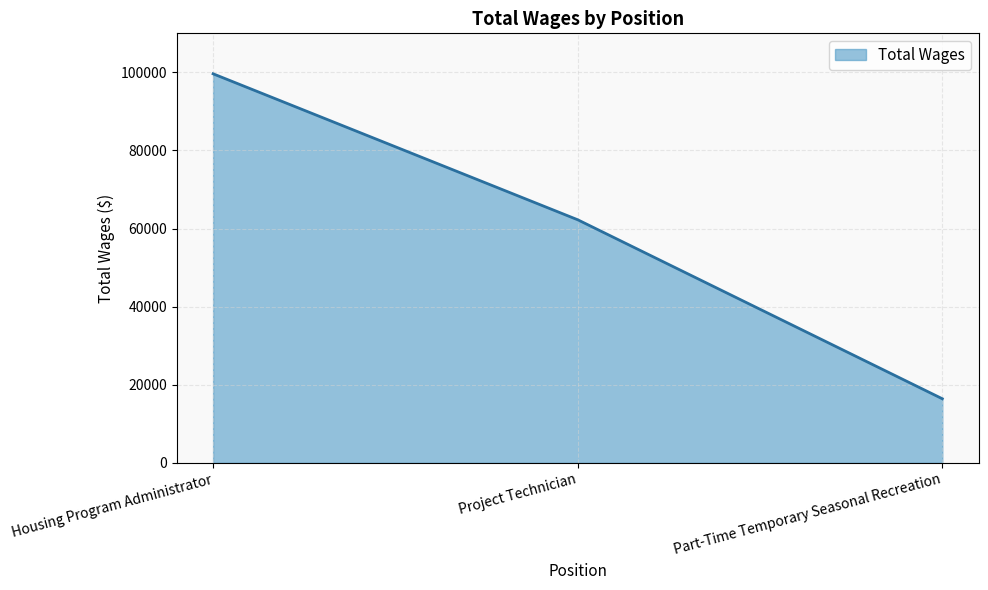

Does the chart have visible grid lines?

Yes